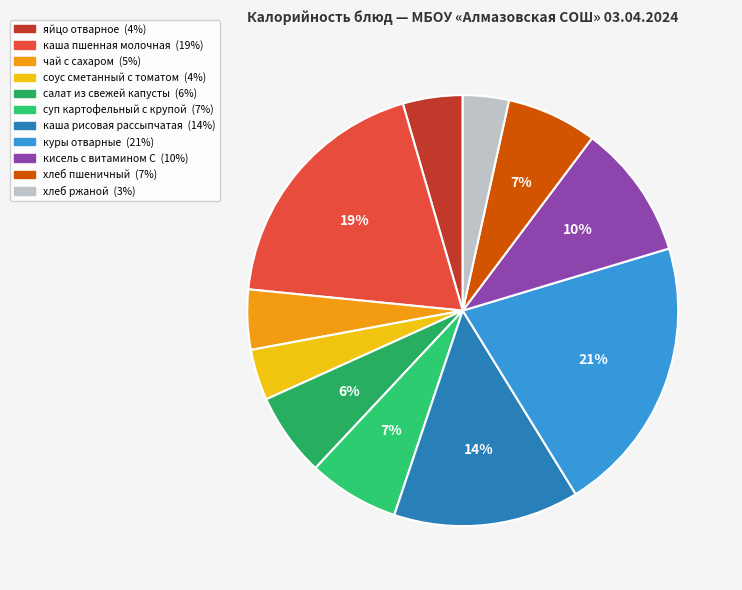

What percentage do соус сметанный с томатом and куры отварные together represent?

24.7%